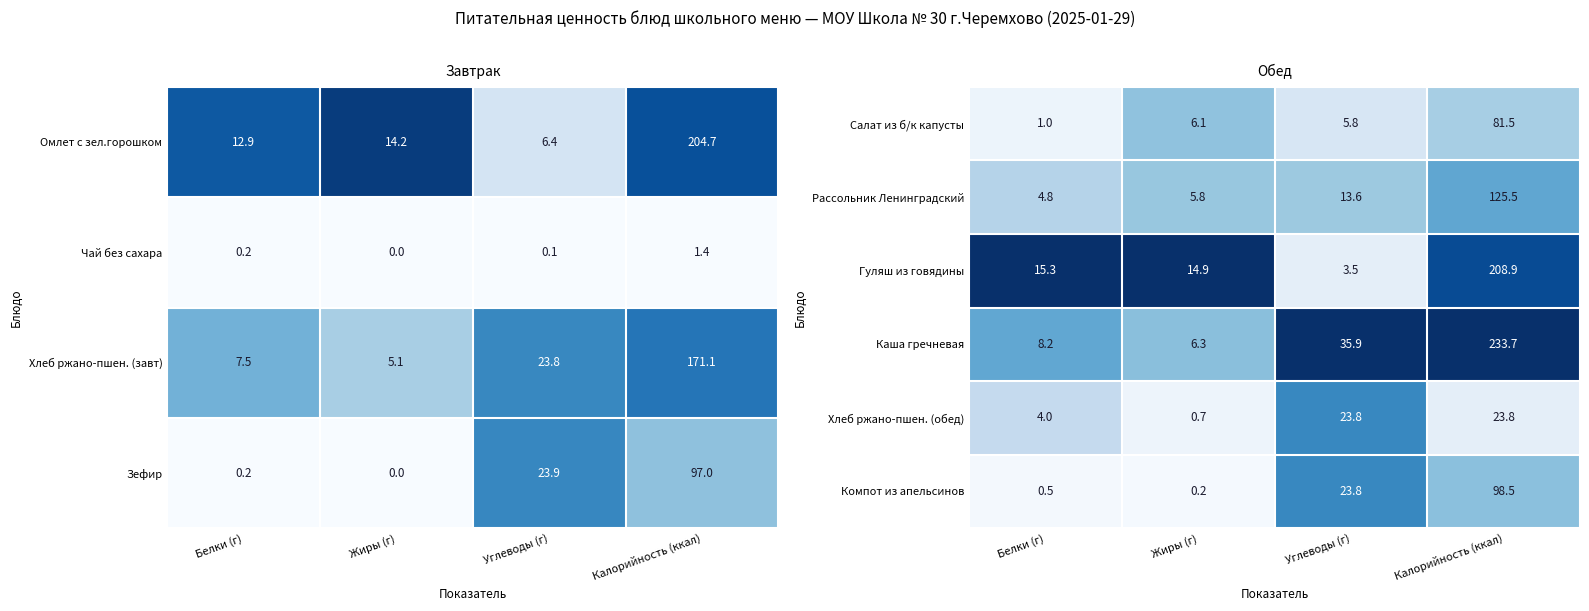

Where does the Гуляш из говядины series first go above 15?

Белки (г)